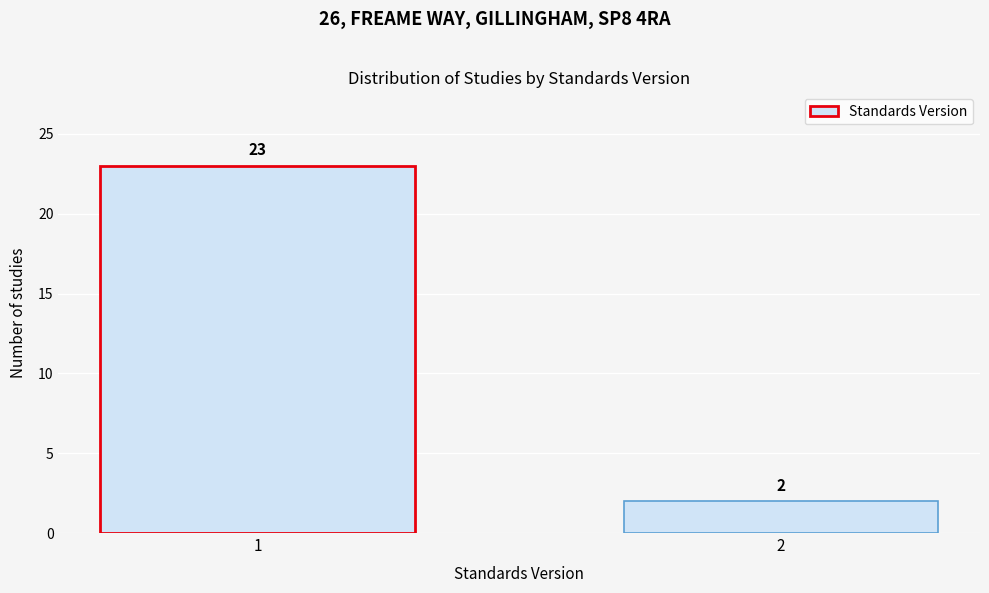

Reading right to left, transcribe all the data shown in this chart.

2=2	1=23